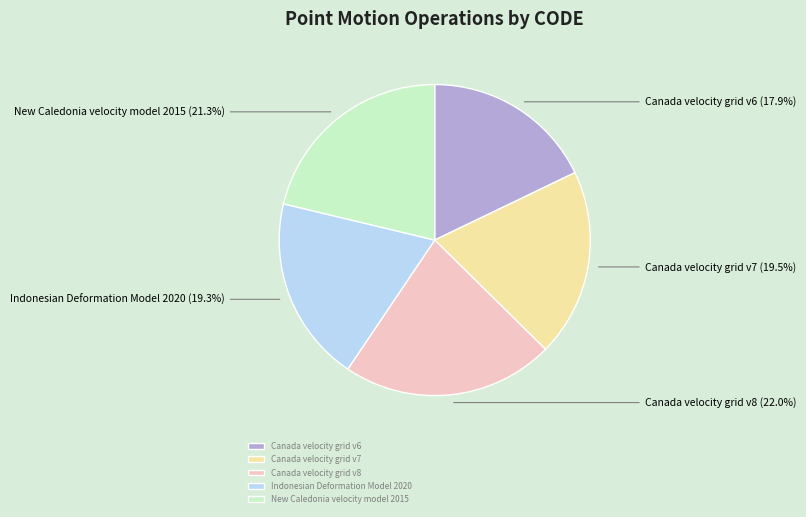

How many segments does this pie chart have?

5